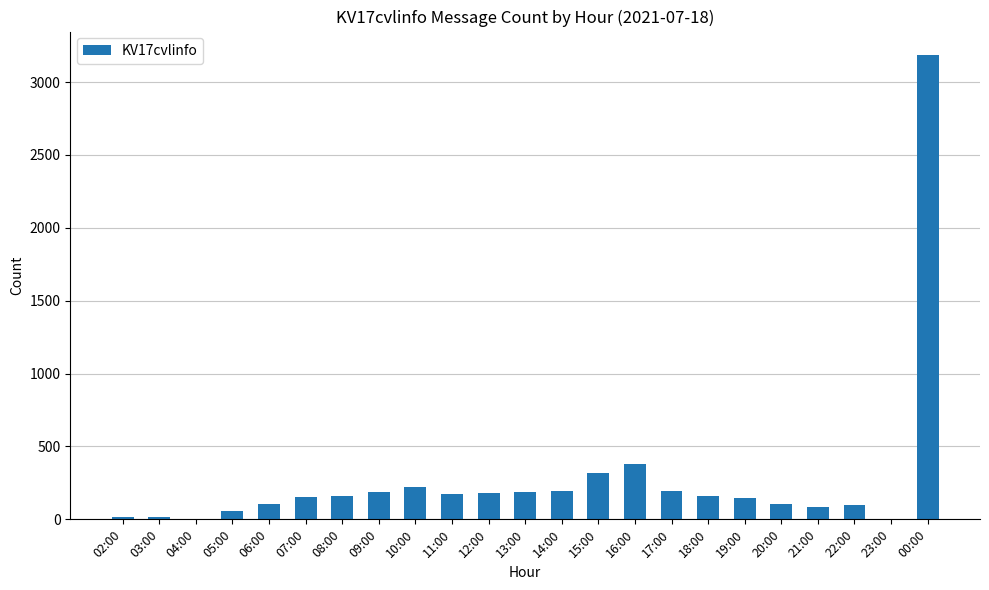

The chart shows a value of 160 at 08:00. True or false?

True